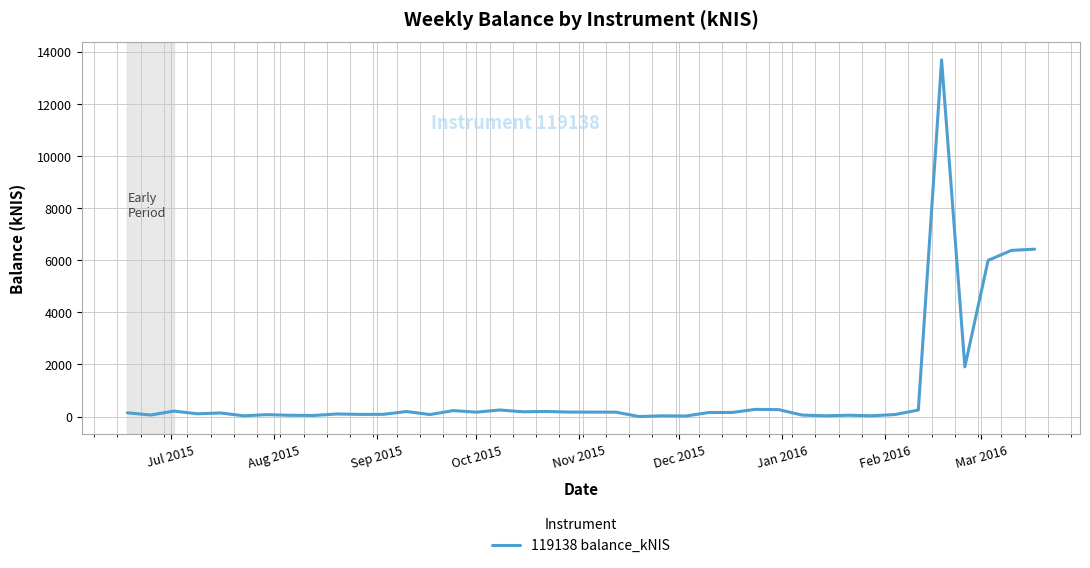

What is the greatest value displayed?

13691.8